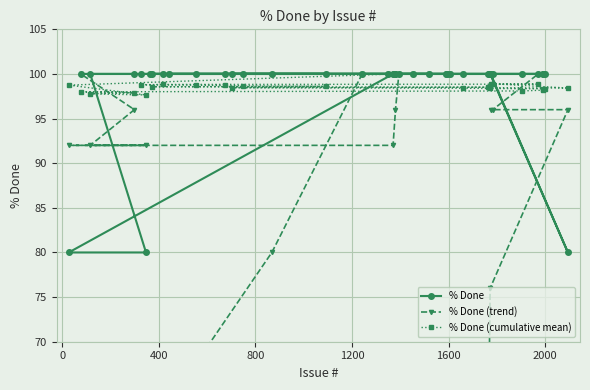

What is the lowest value of the % Done (cumulative mean) series?

97.6